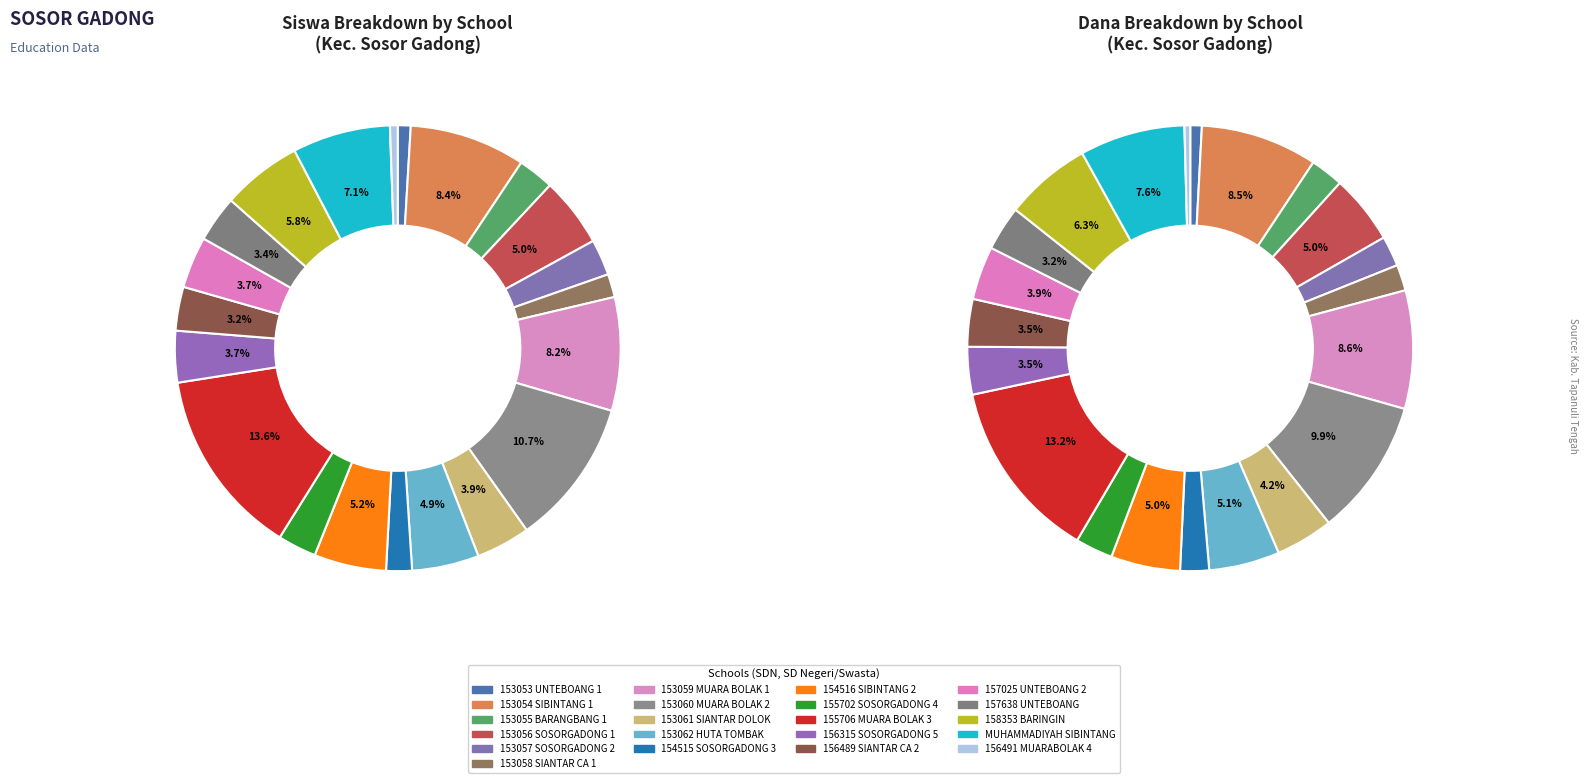

To the nearest percent, what is the average slice percentage?

5%